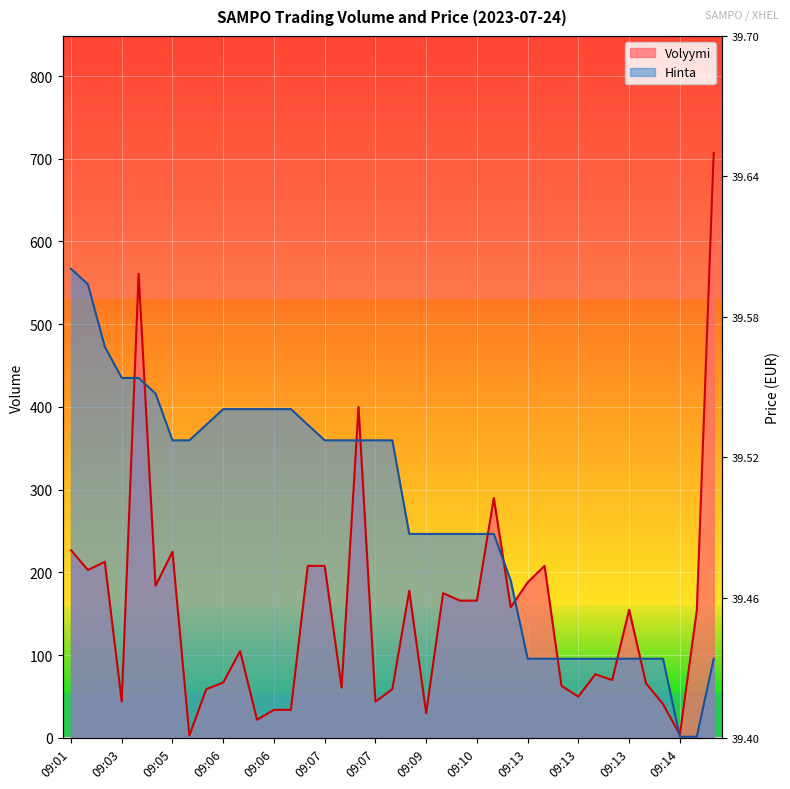

Is it true that Volyymi equals 213.0 at 09:02?

True